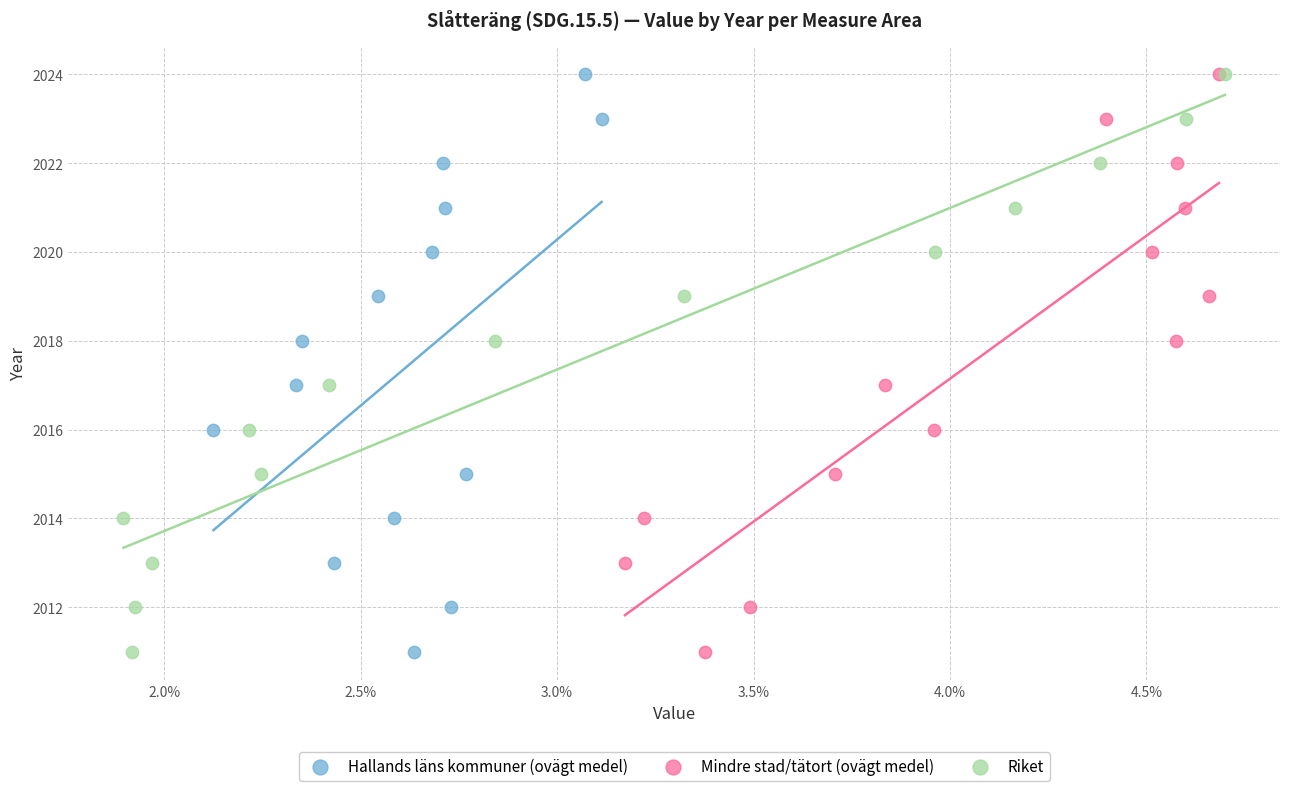

What are all the series names shown in the legend?

Hallands läns kommuner (ovägt medel), Mindre stad/tätort (ovägt medel), Riket